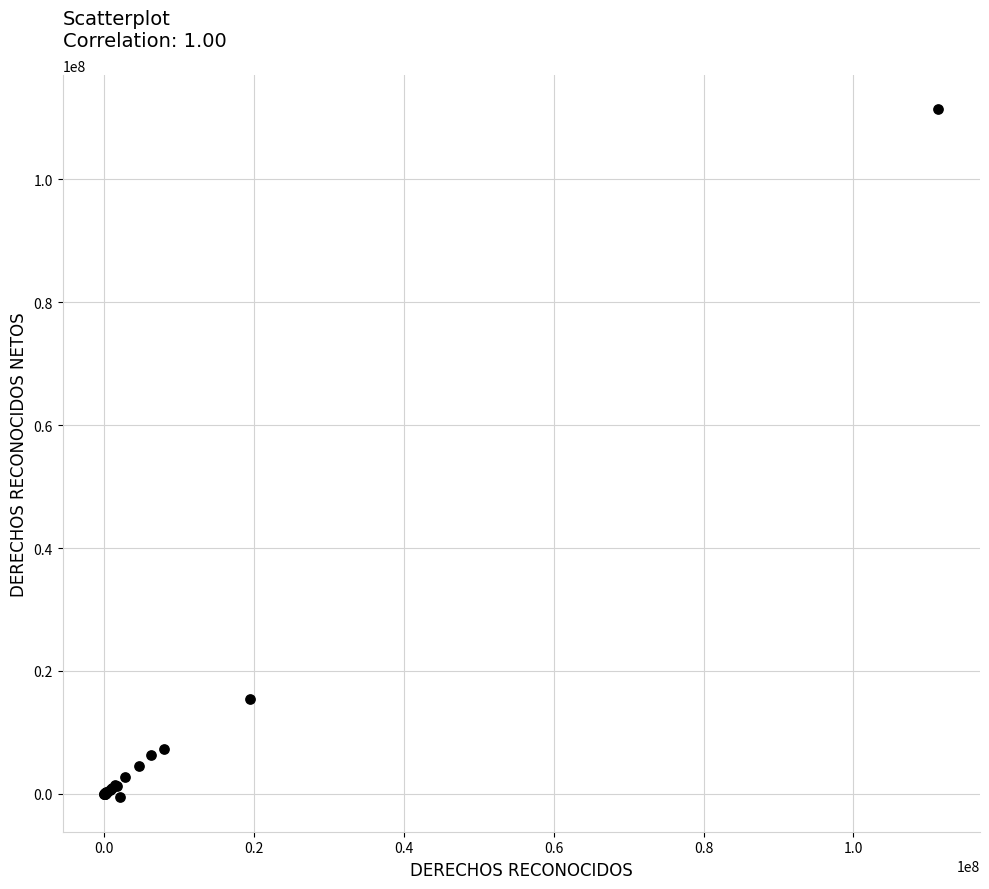

What Y value in the scatter plot is closest to 55394697?

15395775.5